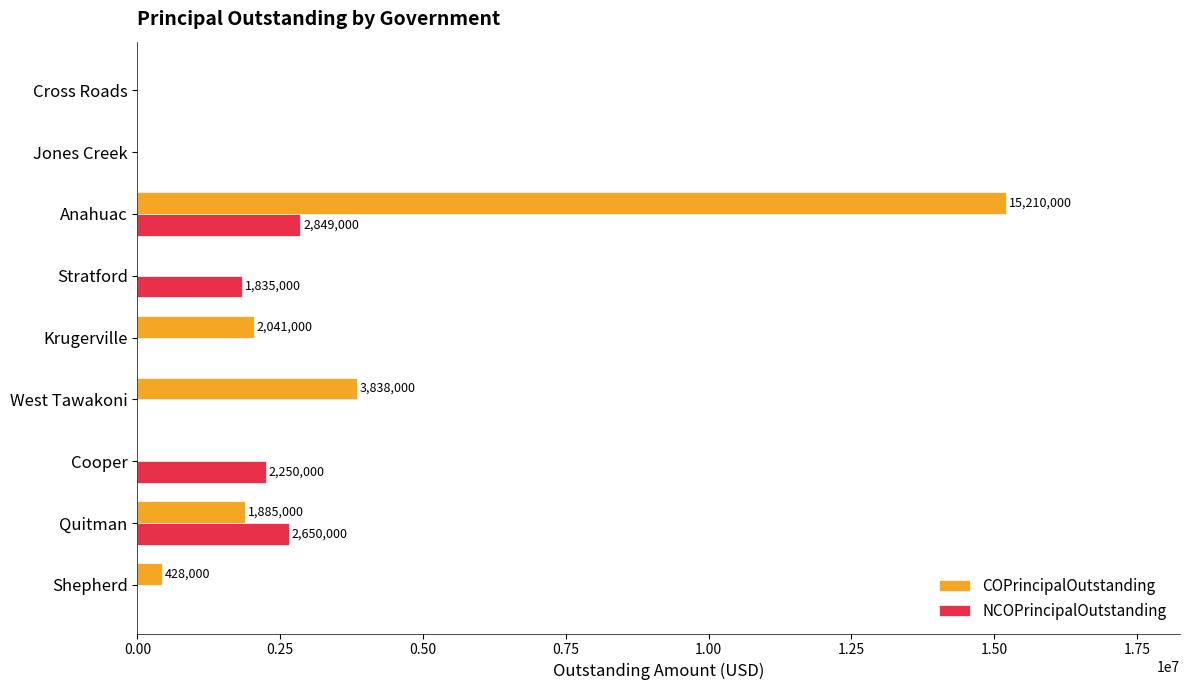

Count the NCOPrincipalOutstanding values in the range 0 to 2250000.

7